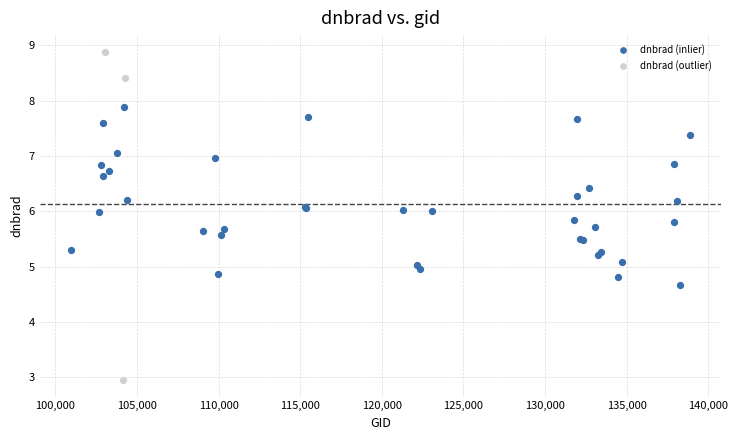

Which series contains the lowest Y value?

dnbrad (outlier)